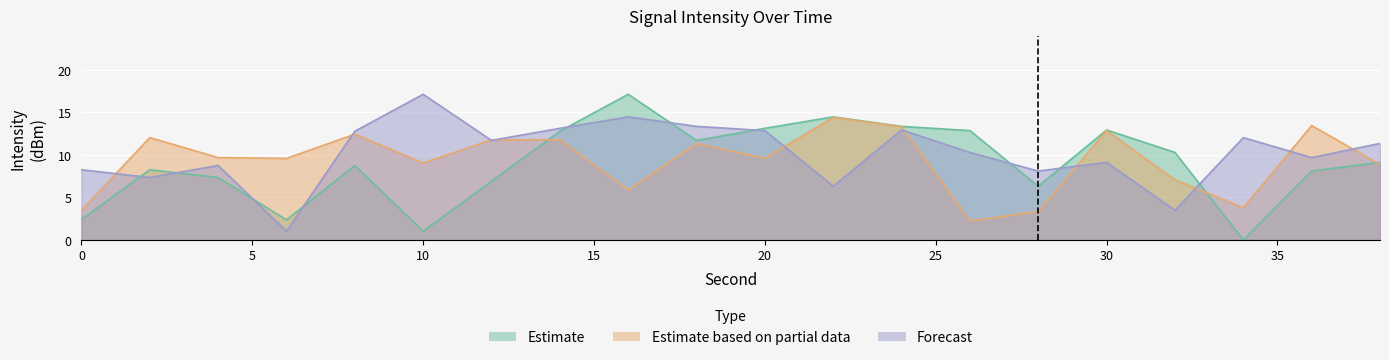

At which label does Estimate first exceed 9?

14